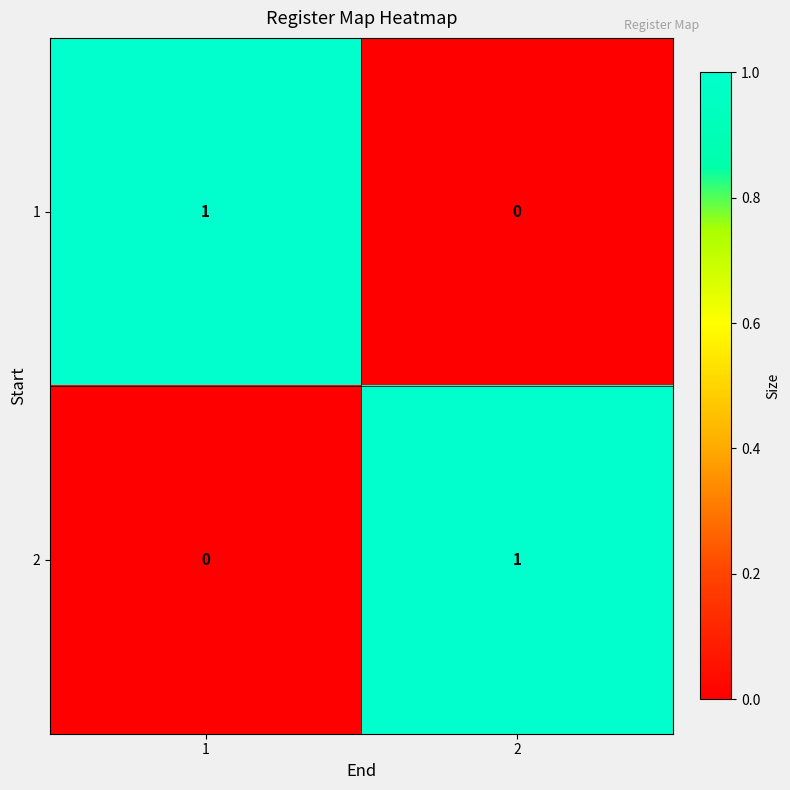

The value of 2 at 1 is 0. True or false?

True